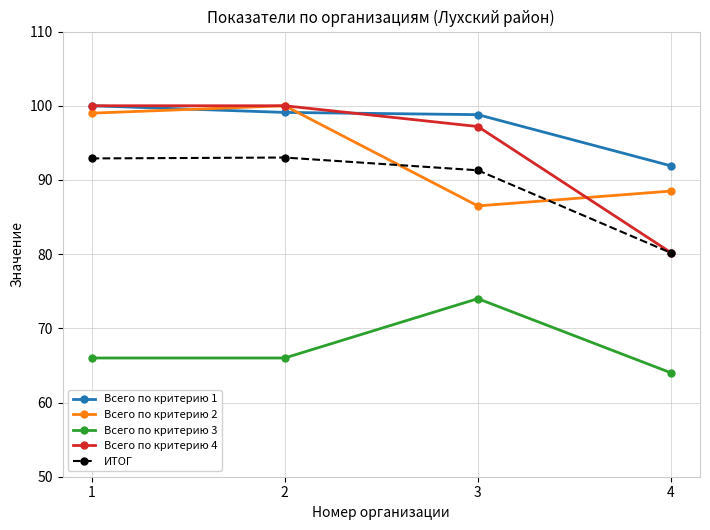

Which series changed the most between 2 and 4?

Всего по критерию 4